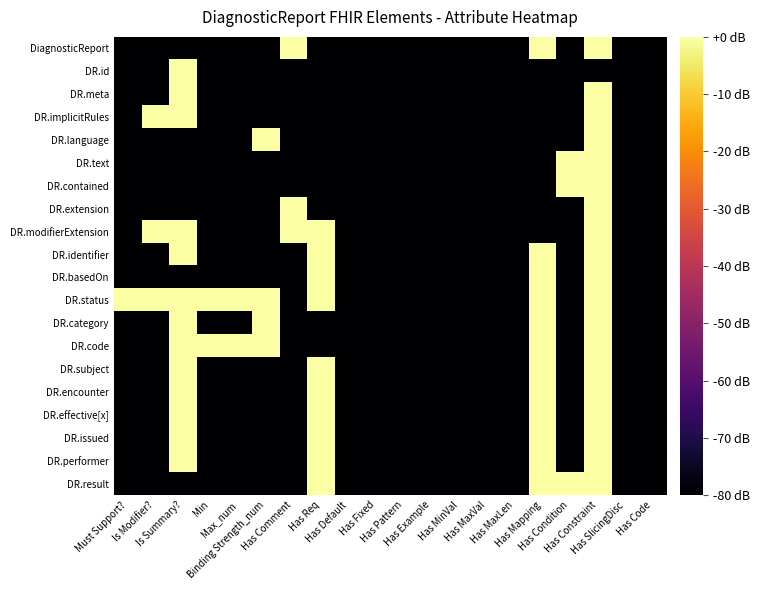

Which series has the largest total across all categories?

DR.status